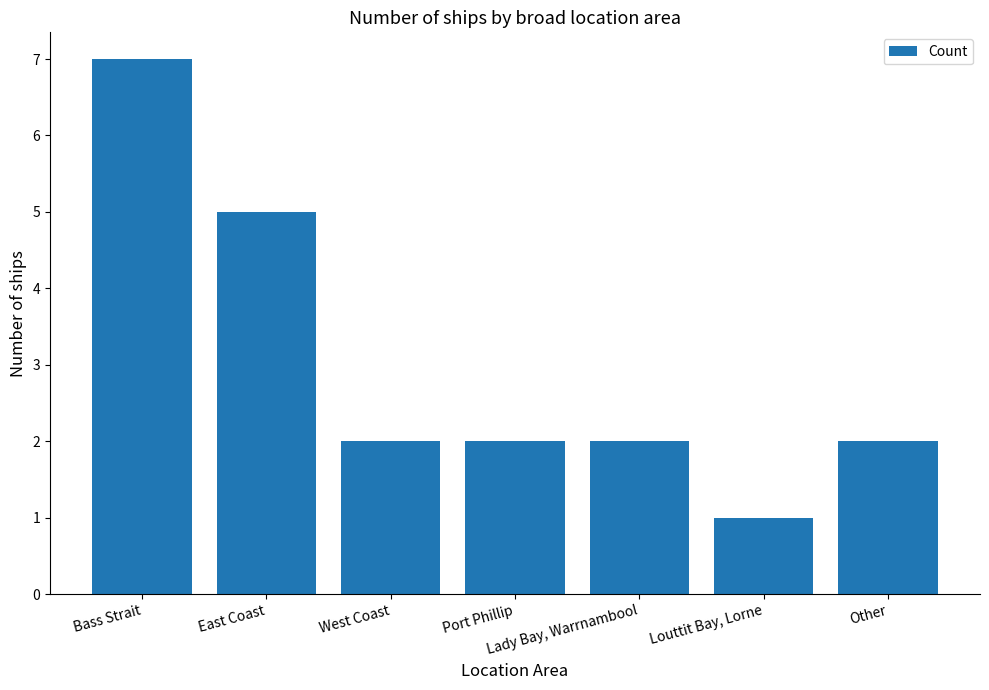

At which label is the value closest to 4?

East Coast